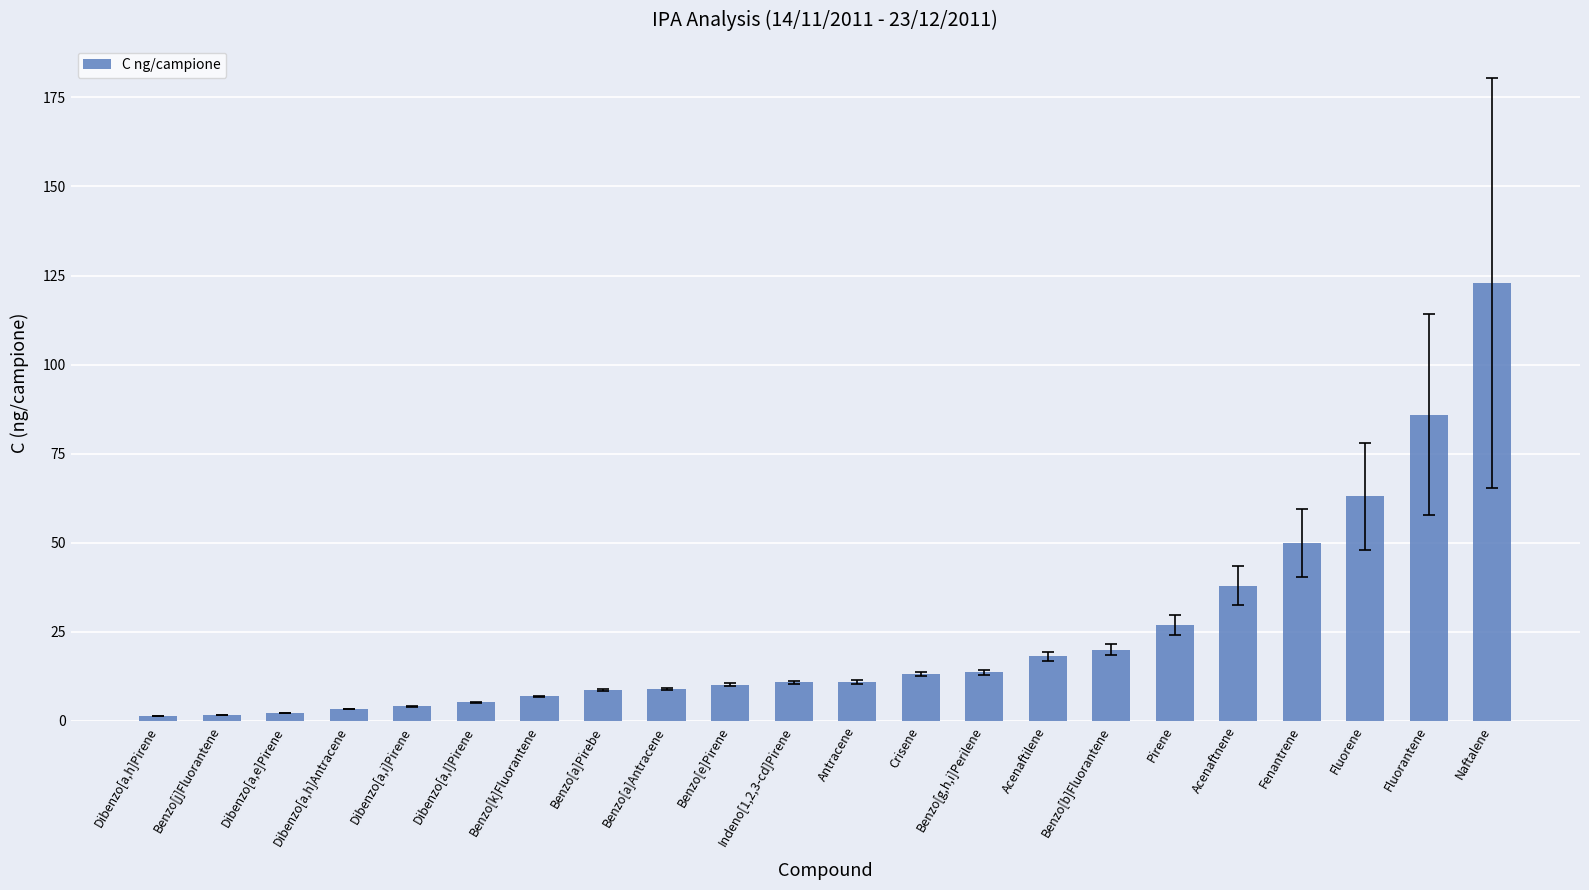

What is the greatest value displayed?

123.0